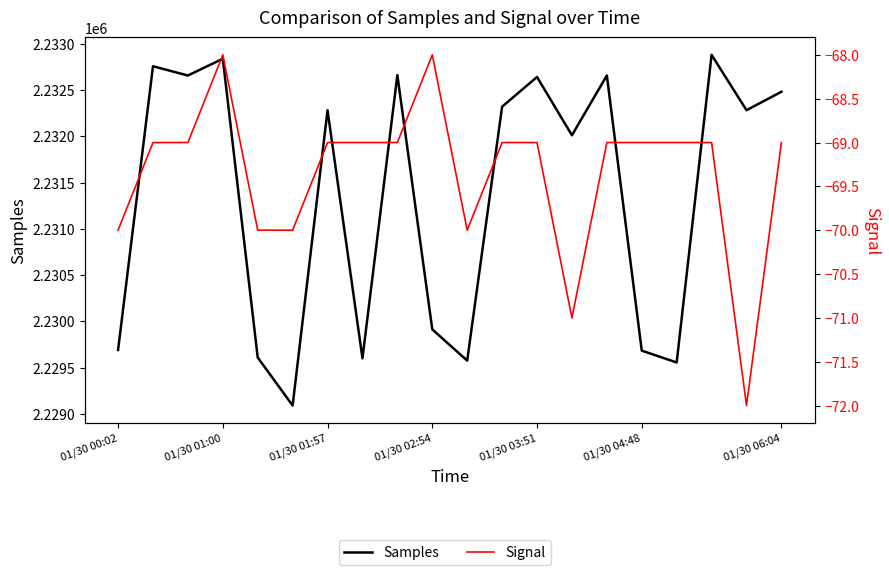

At 11, list the series in order from smallest to largest.

Signal, Samples